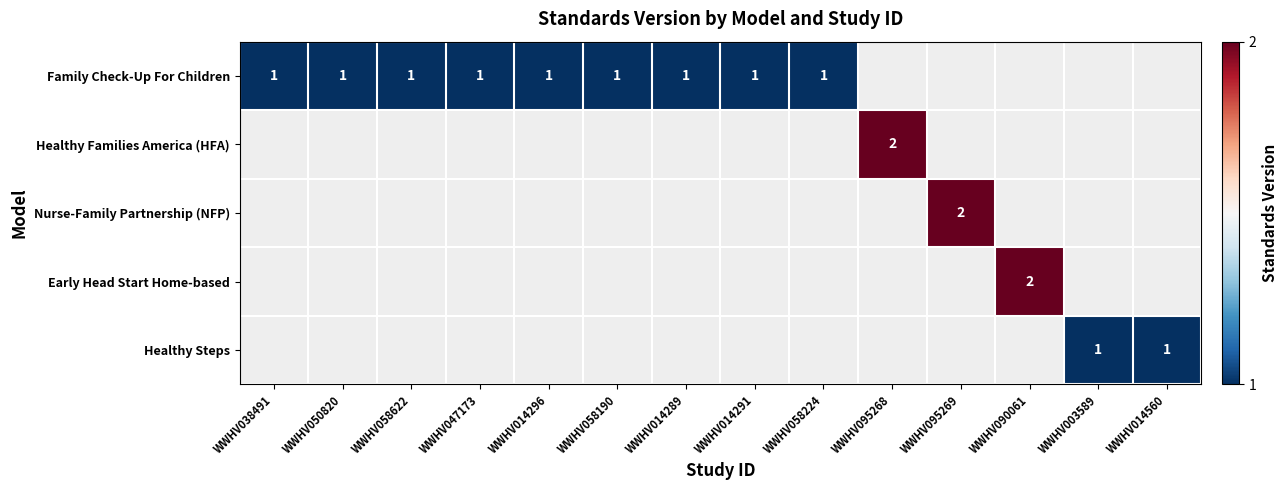

Is it true that Early Head Start Home-based equals 2 at WWHV090061?

True